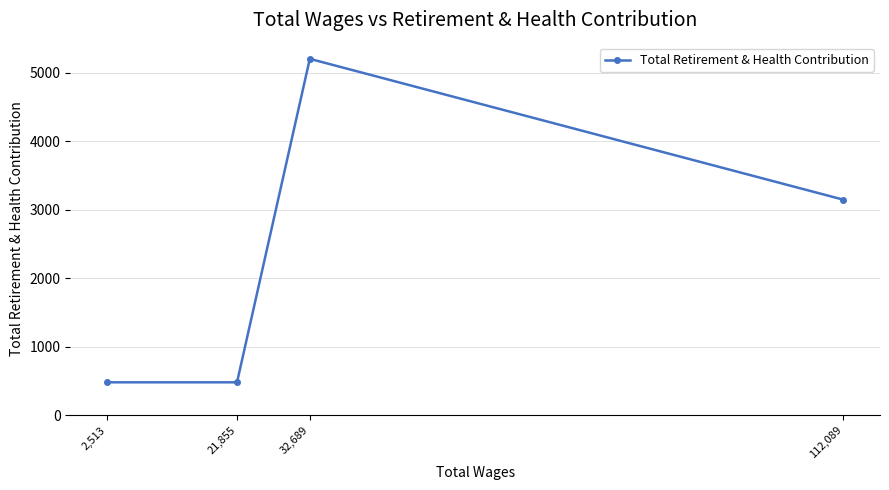

Reading left to right, extract all data points from this chart.

2,513=481	21,855=481	32,689=5202	112,089=3147